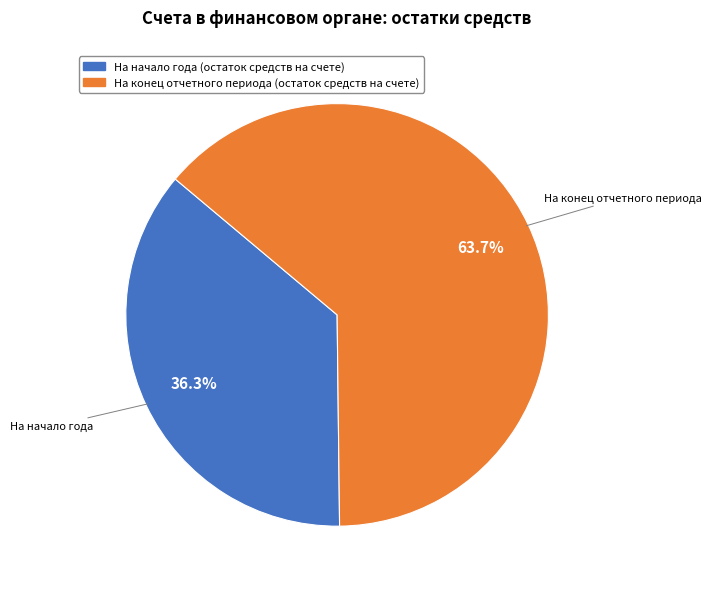

What is the largest slice in the pie chart?

На конец отчетного периода (остаток средств на счете)